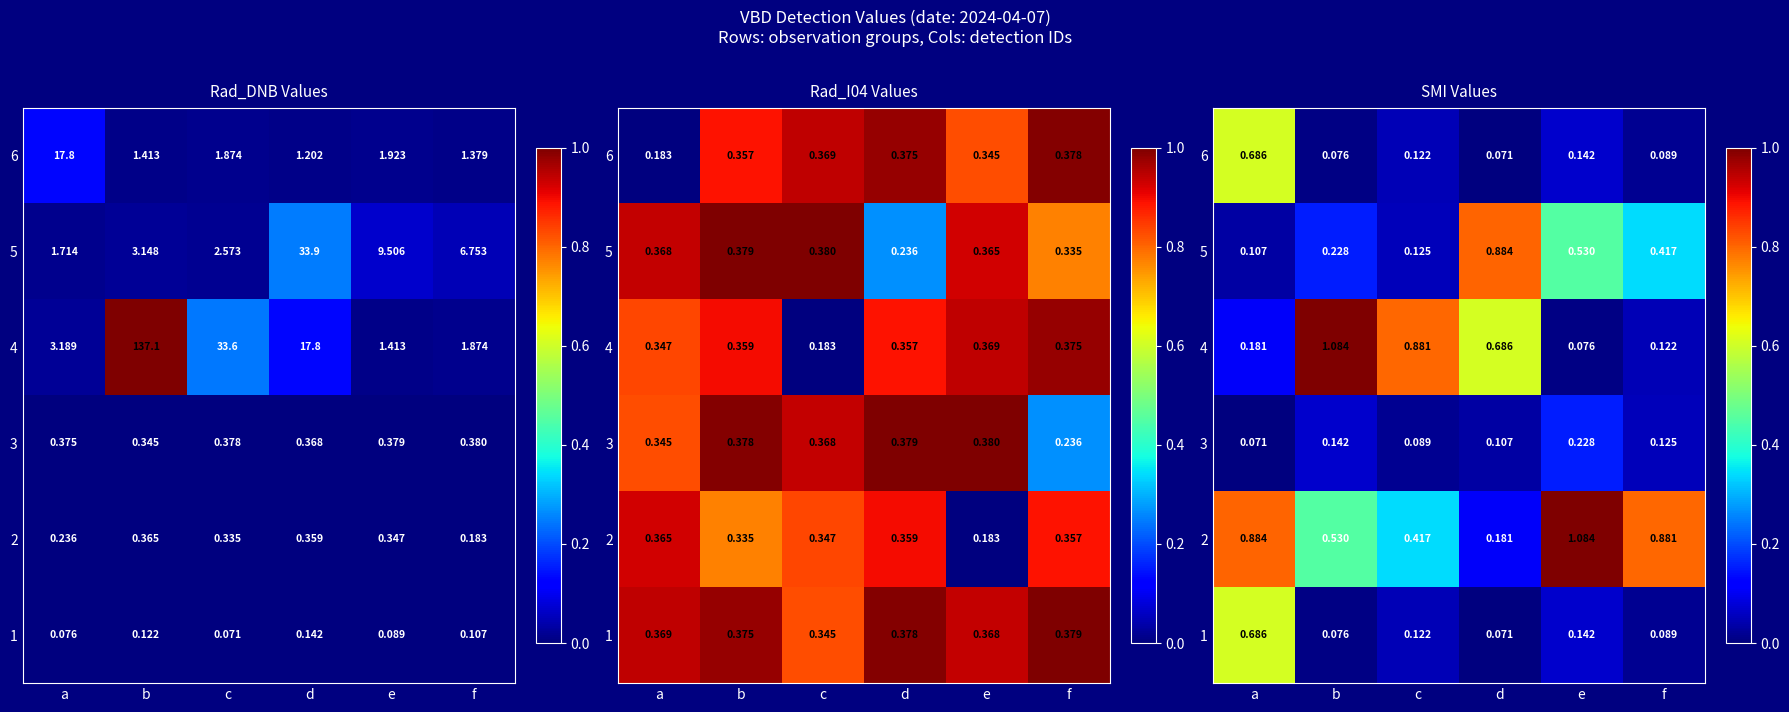

What is the spread (max minus min) of values at b?

1.0